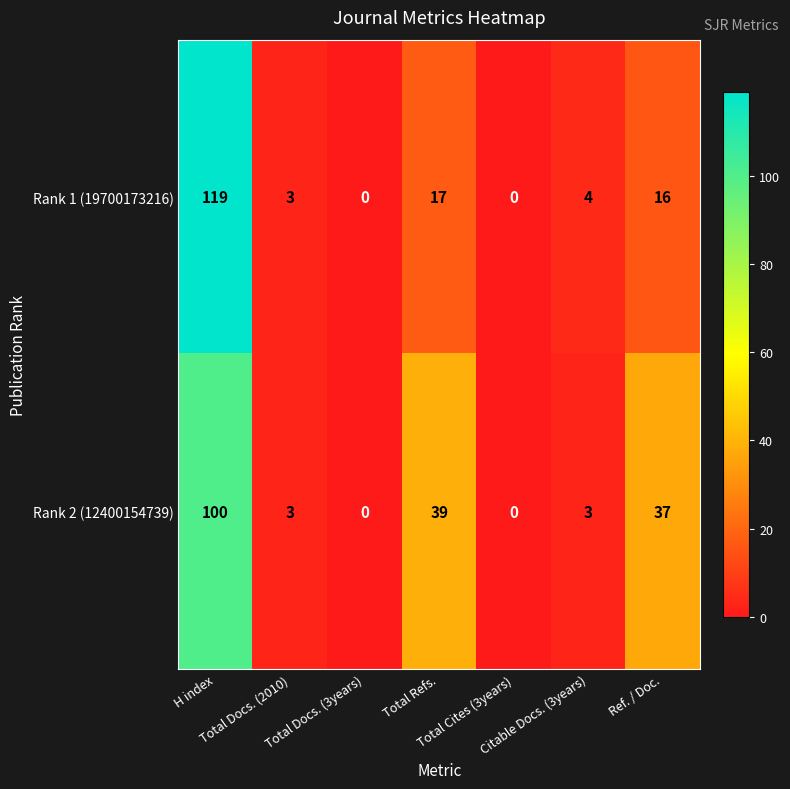

What is the maximum value shown in the chart?

119